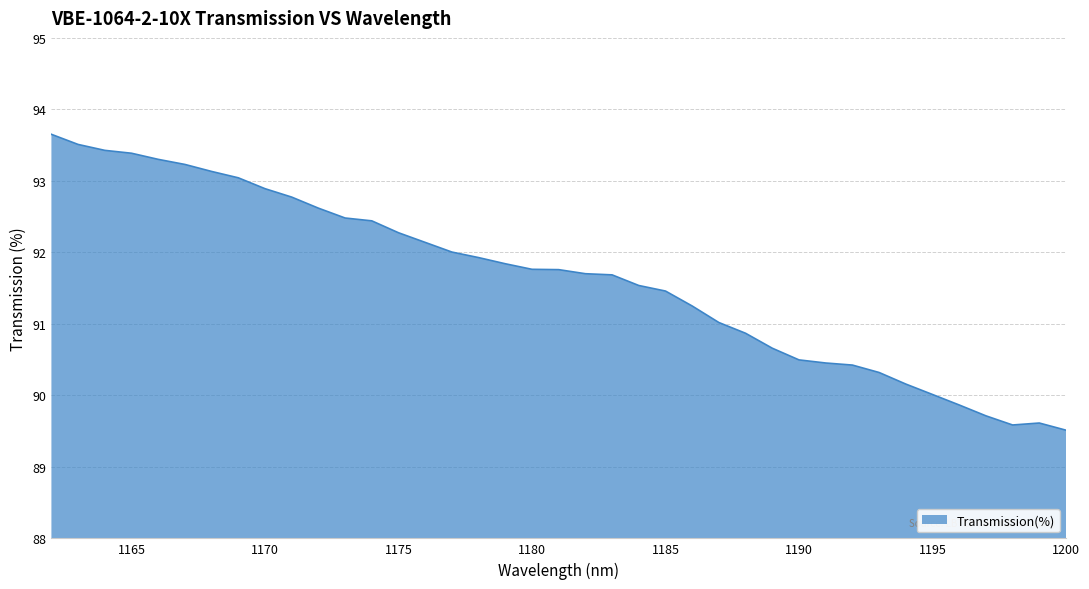

What is the greatest value displayed?

93.7